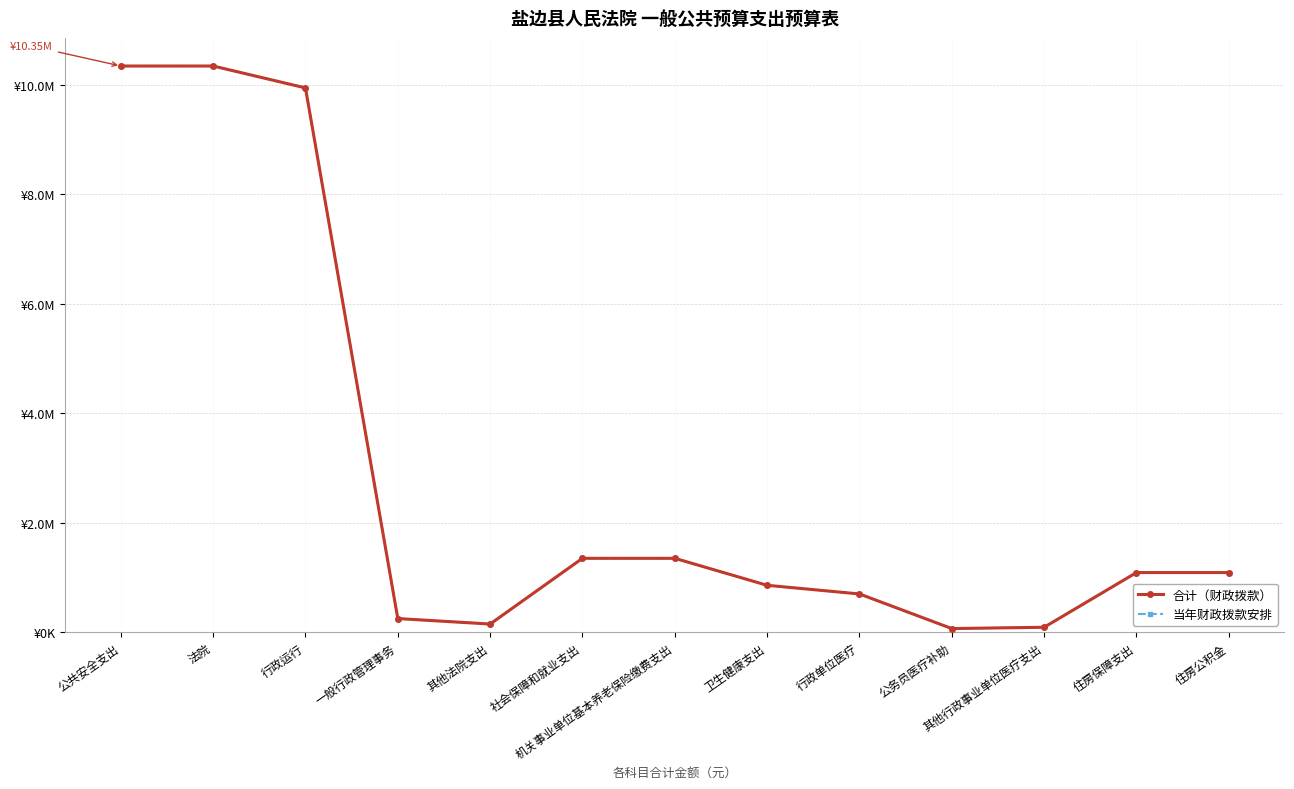

Does the chart have visible grid lines?

Yes